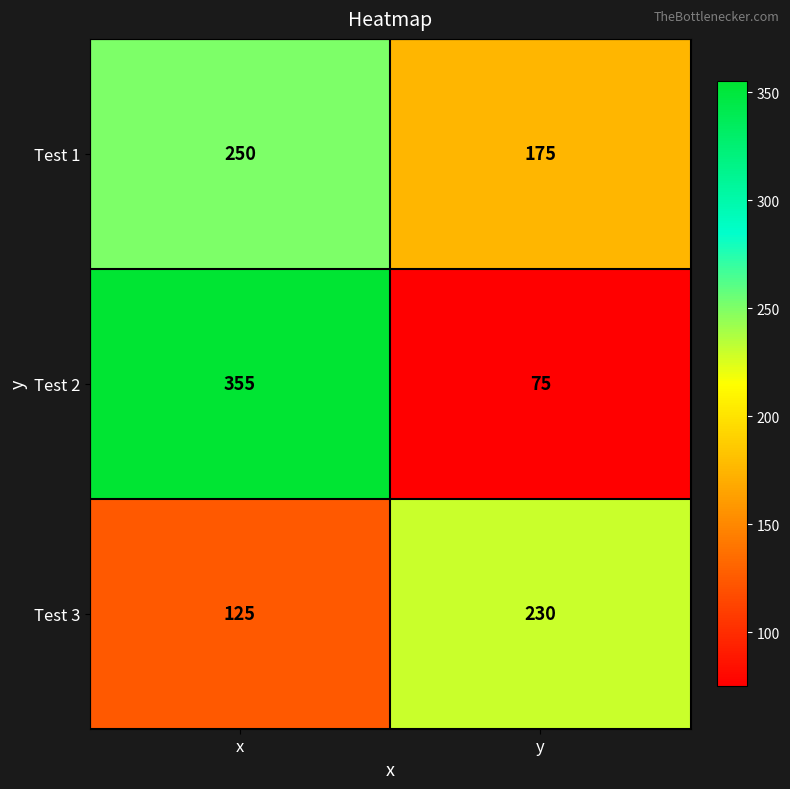

True or false: Test 3 has a value of 230 at y.

True